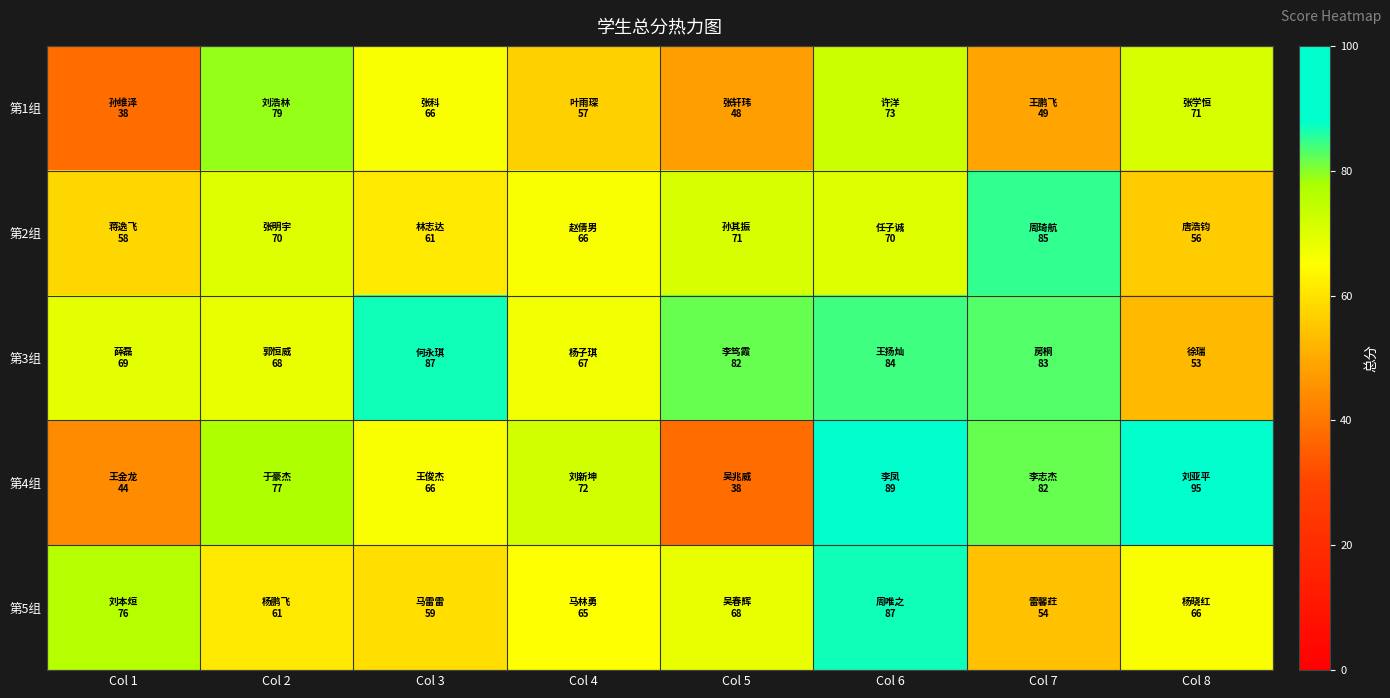

What is the greatest value displayed?

95